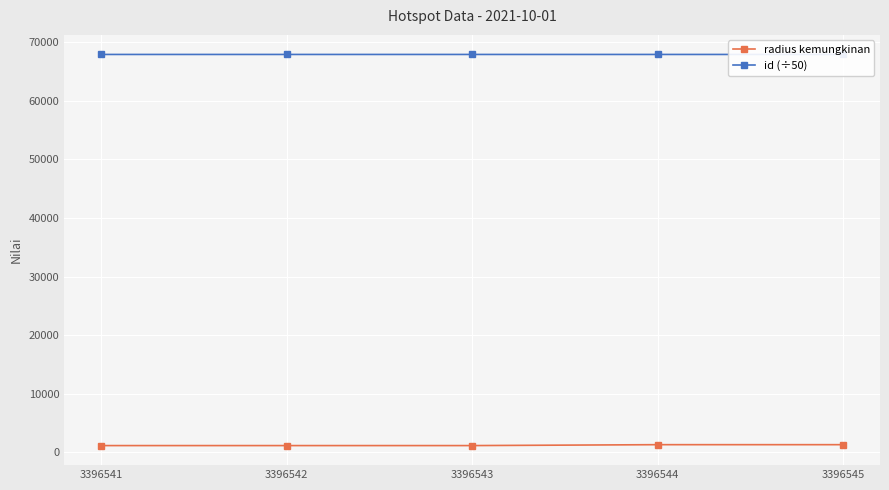

Reading right to left, list all the values displayed in this chart.

radius kemungkinan: 1280.0	1280.0	1125.0	1125.0	1125.0
id (÷50): 67930.9	67930.9	67930.9	67930.8	67930.8